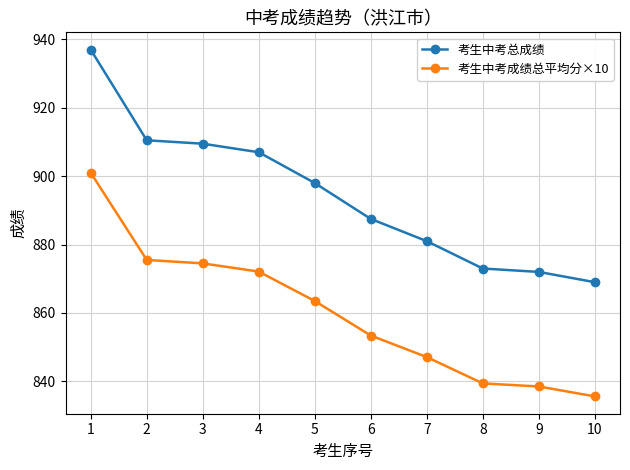

Rank the series by their average value, from lowest to highest.

考生中考成绩总平均分×10, 考生中考总成绩